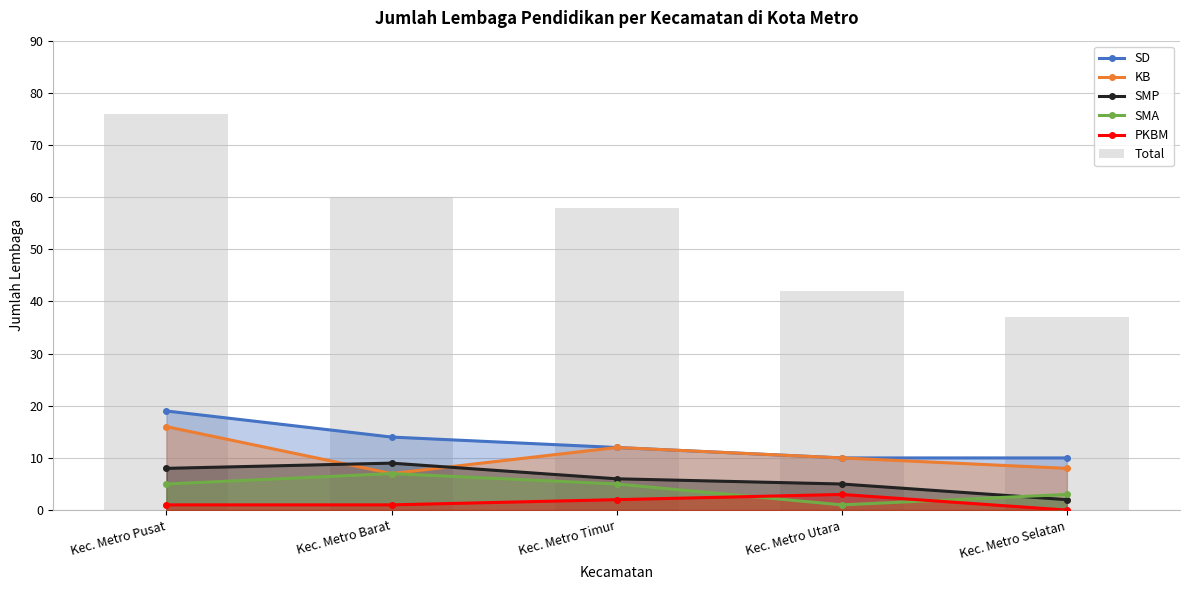

List the series in order of their peak value, highest first.

Total, SD, KB, SMP, SMA, PKBM